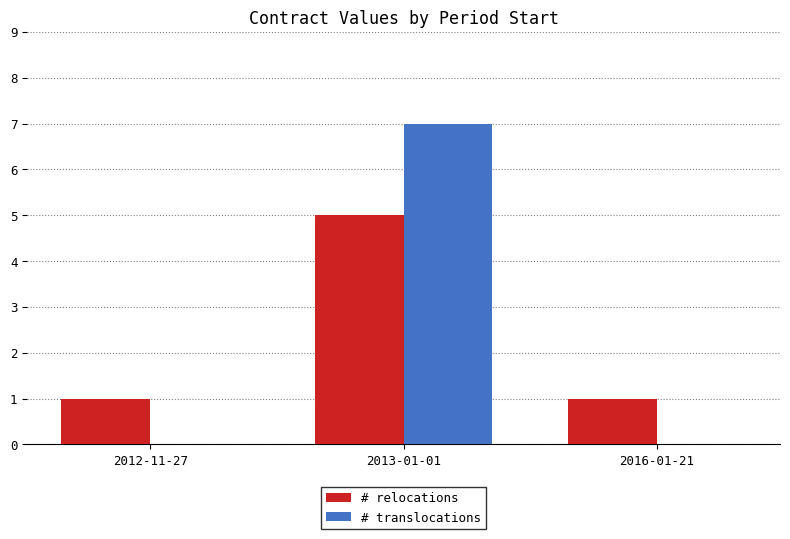

The value of # relocations at 2012-11-27 is 1. True or false?

True